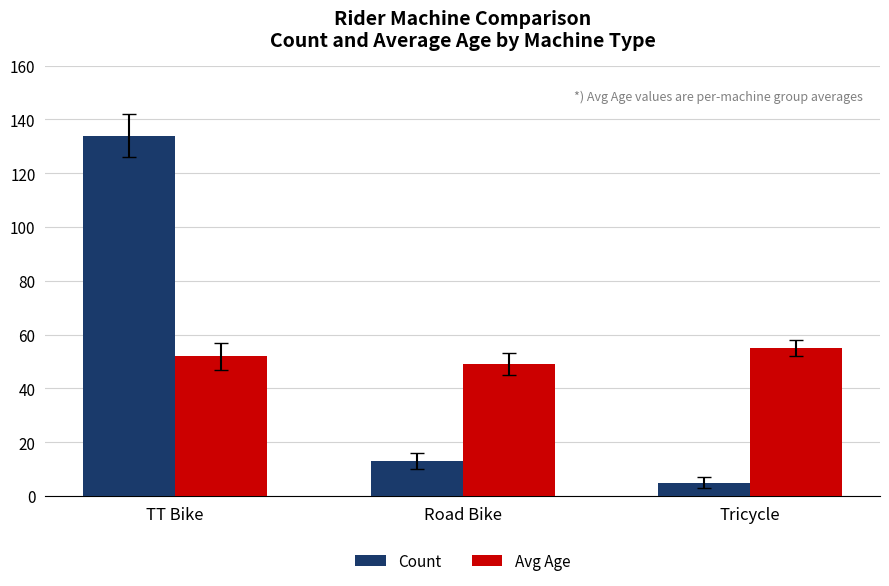

What is the sum of the Avg Age values at Tricycle and TT Bike?

107